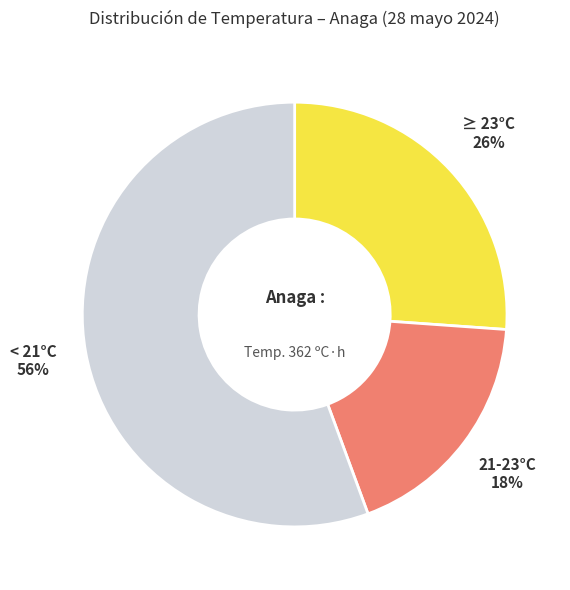

Is there any slice that represents more than half of the pie?

Yes